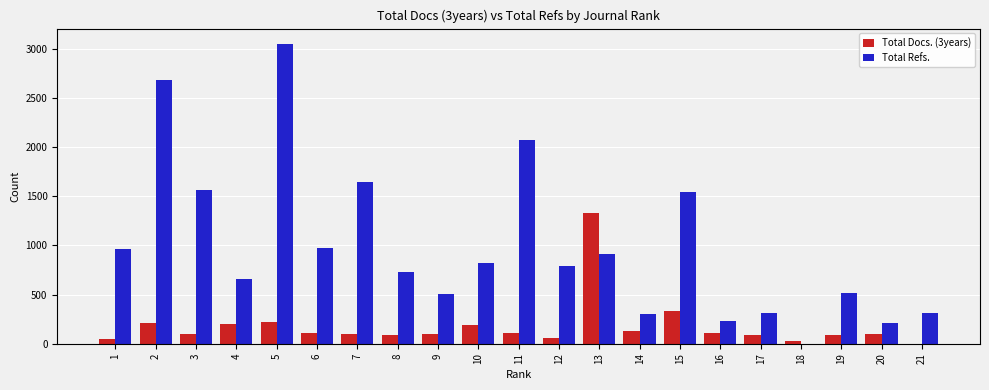

What is the sum of all Total Refs. values?

20829